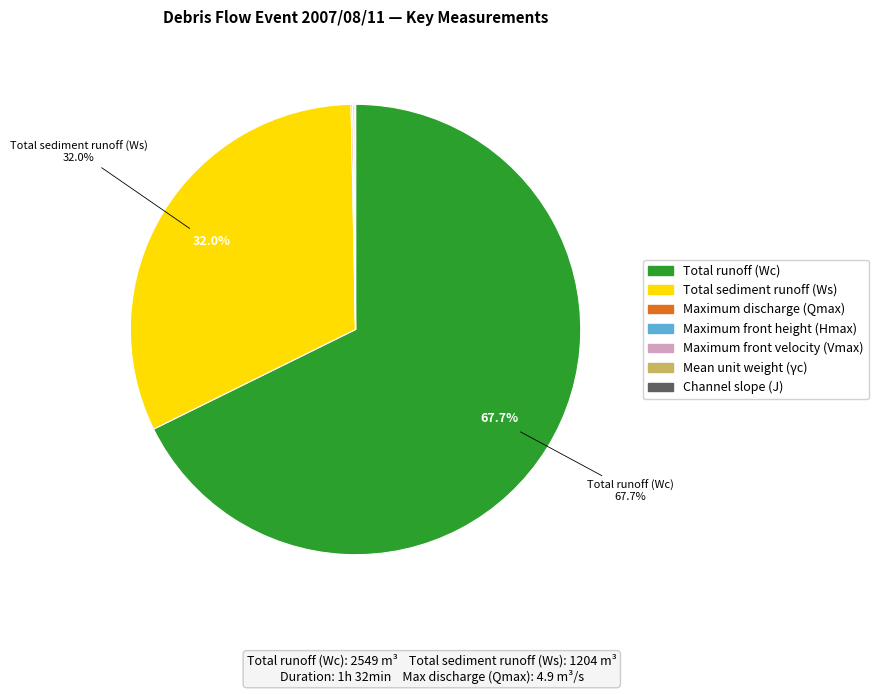

Is Total runoff (Wc) the majority of the pie?

Yes